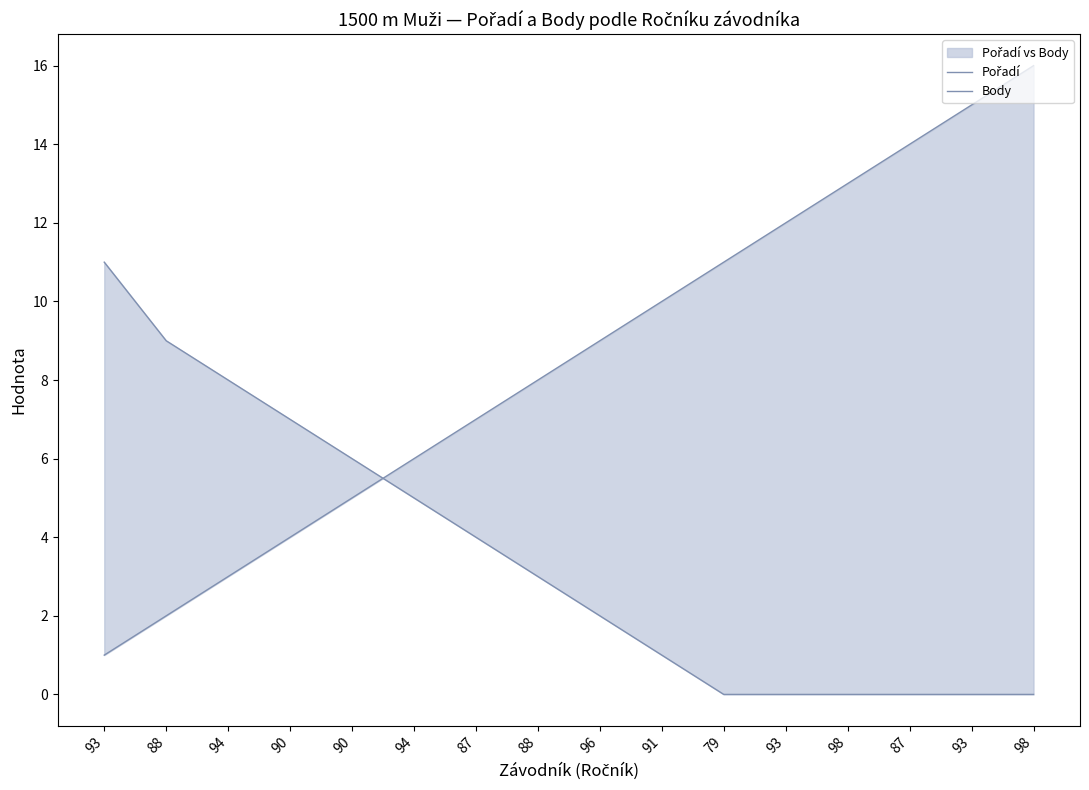

Does the chart display data point markers on the line(s)?

No